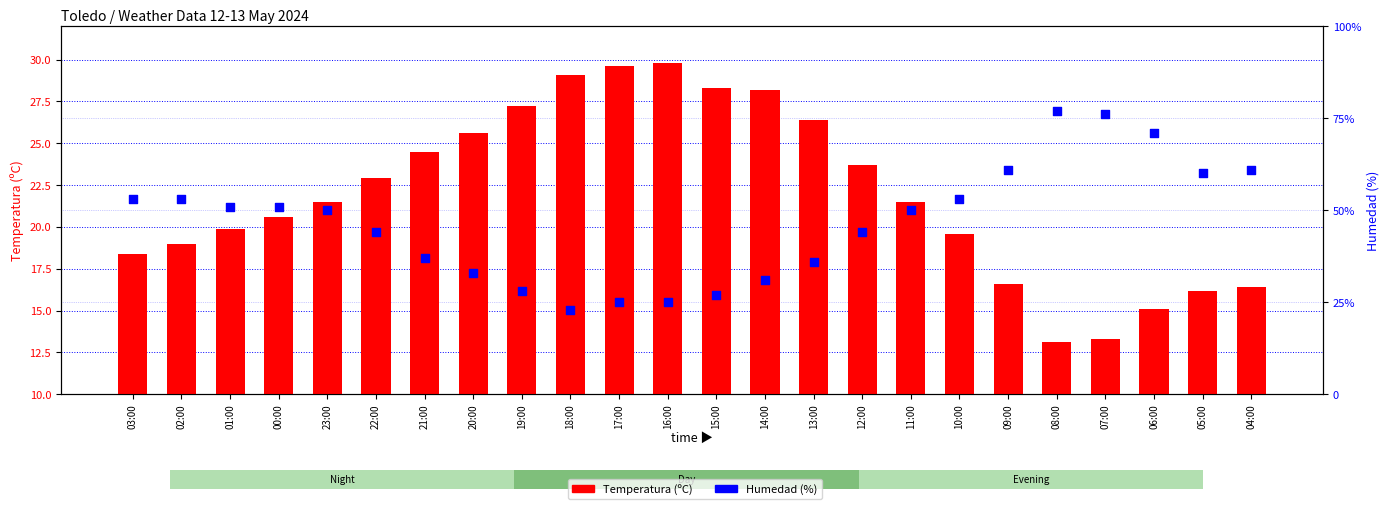

Which series has the largest total across all categories?

Humedad (%)